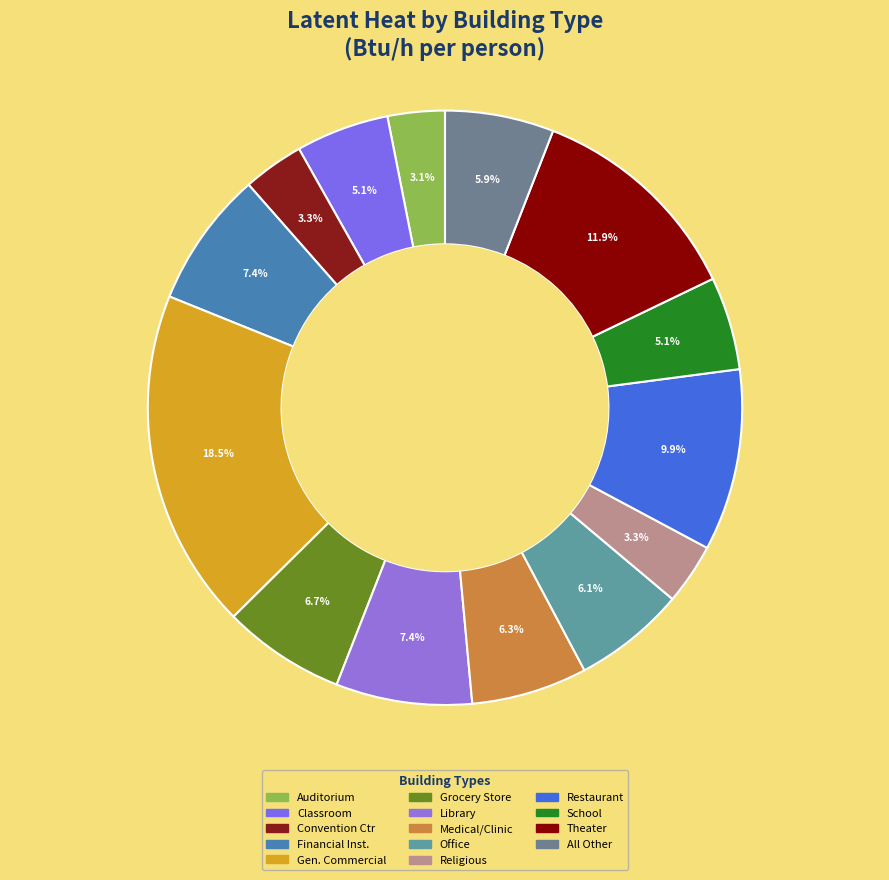

How many segments does this pie chart have?

14